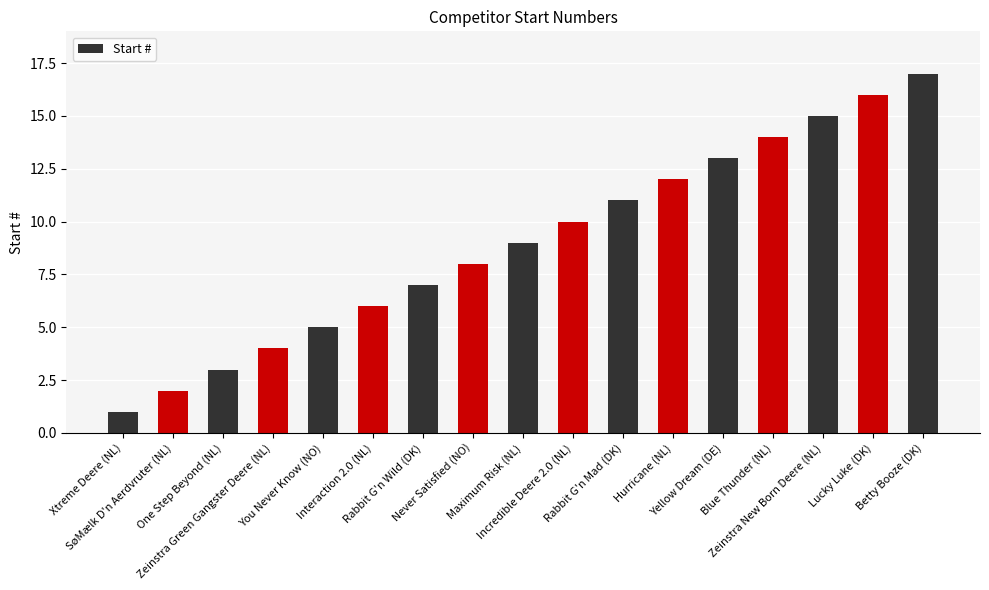

Reading left to right, list all the values displayed in this chart.

1	2	3	4	5	6	7	8	9	10	11	12	13	14	15	16	17